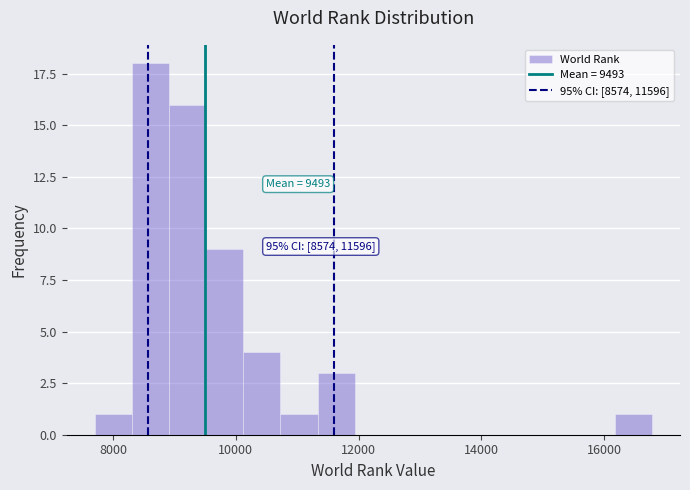

Read against the x-axis, roughly where is the centre of the tallest bar?

8600